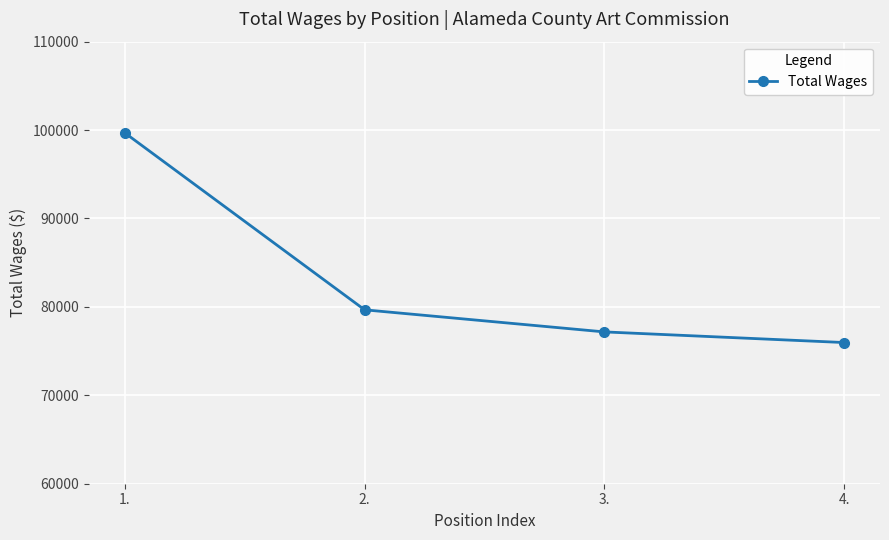

Count the number of categories in the chart.

4